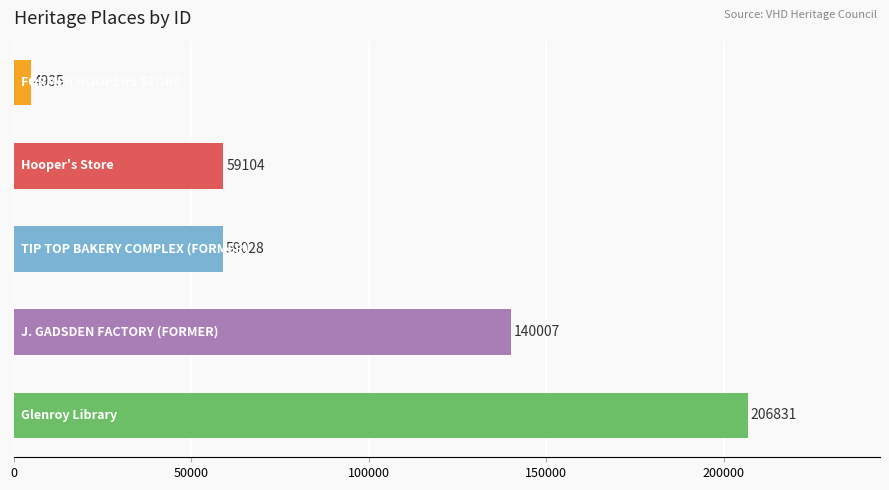

Reading top to bottom, list all the values displayed in this chart.

4935	59104	59028	140007	206831